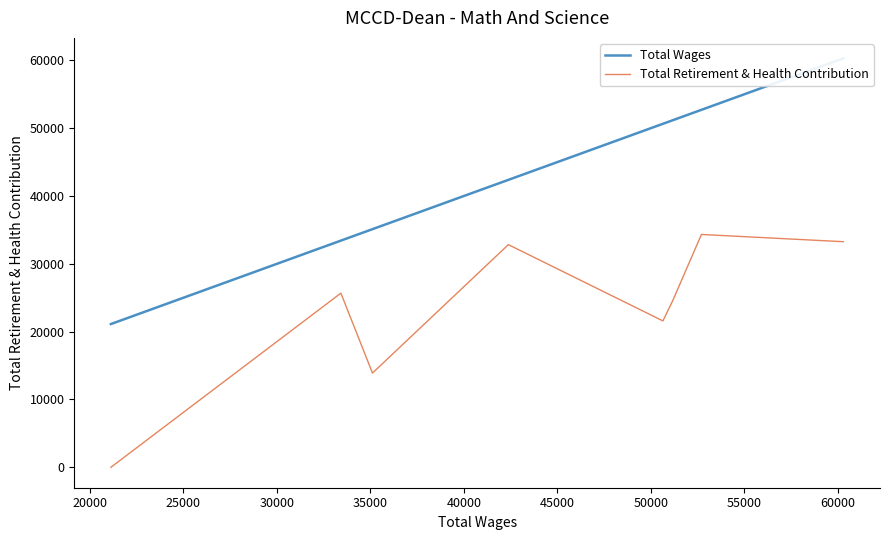

True or false: Total Retirement & Health Contribution and Total Wages intersect in this chart.

False